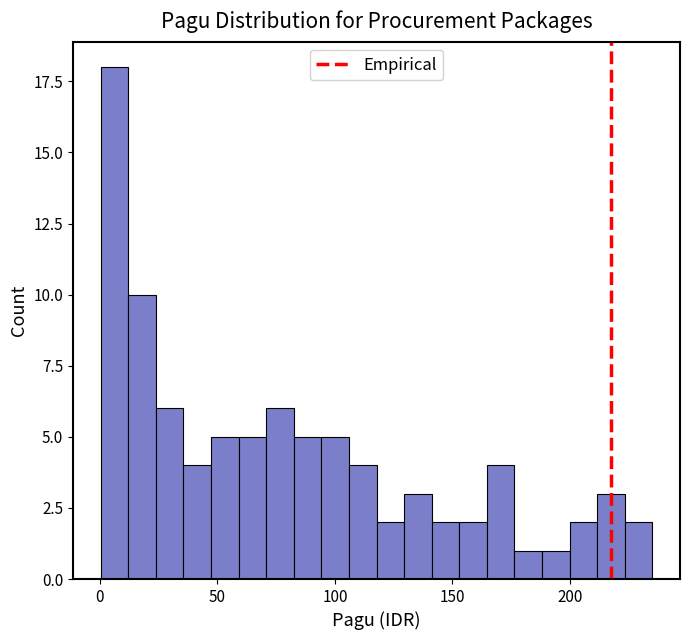

Around what value on the x-axis is the tallest bar? Give the approximate position of its centre, as read against the axis.

5